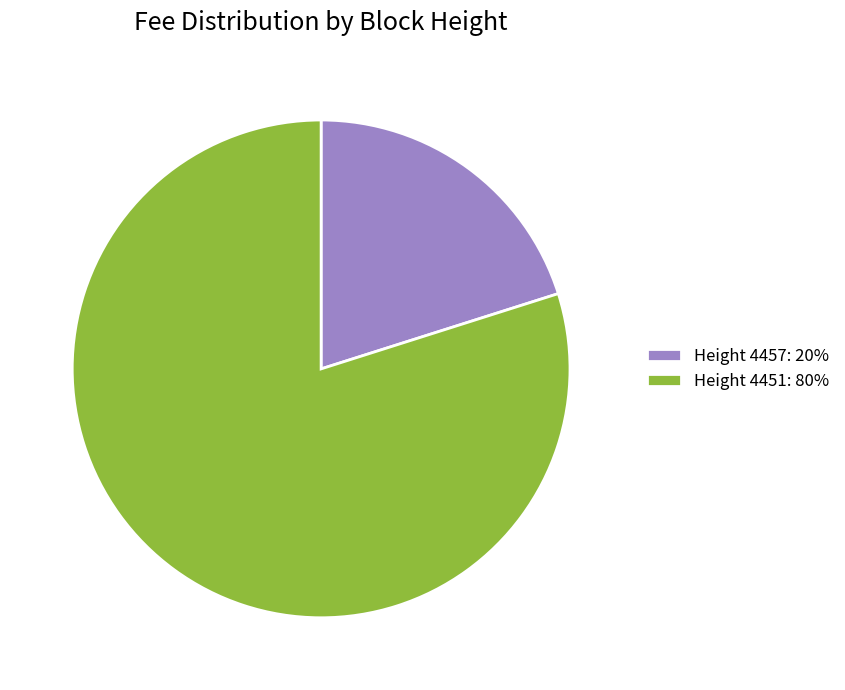

How many segments does this pie chart have?

2